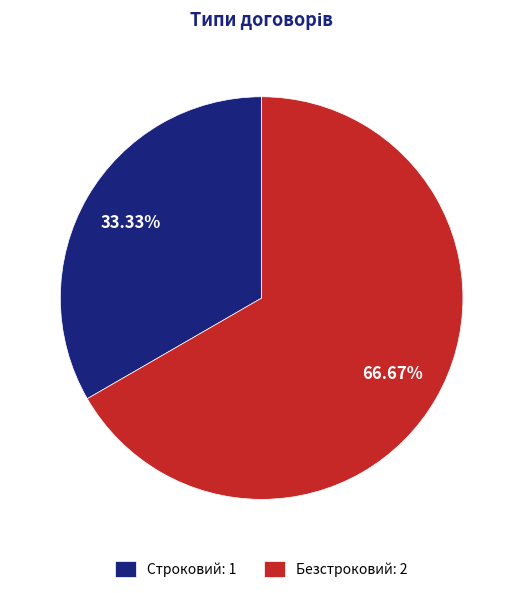

What percentage is the Строковий slice, to the nearest percent?

33%